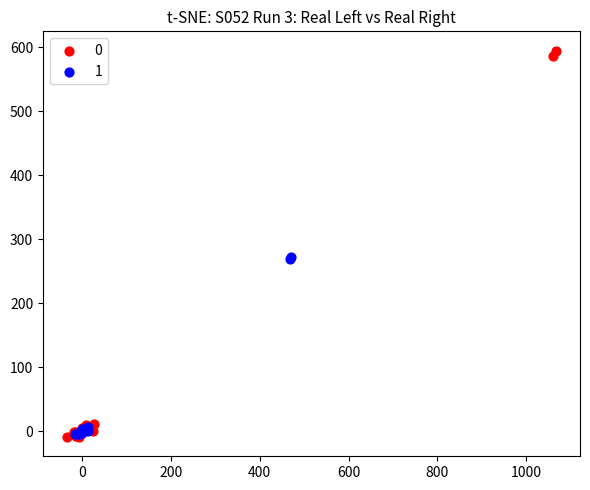

What are all the series names shown in the legend?

0, 1